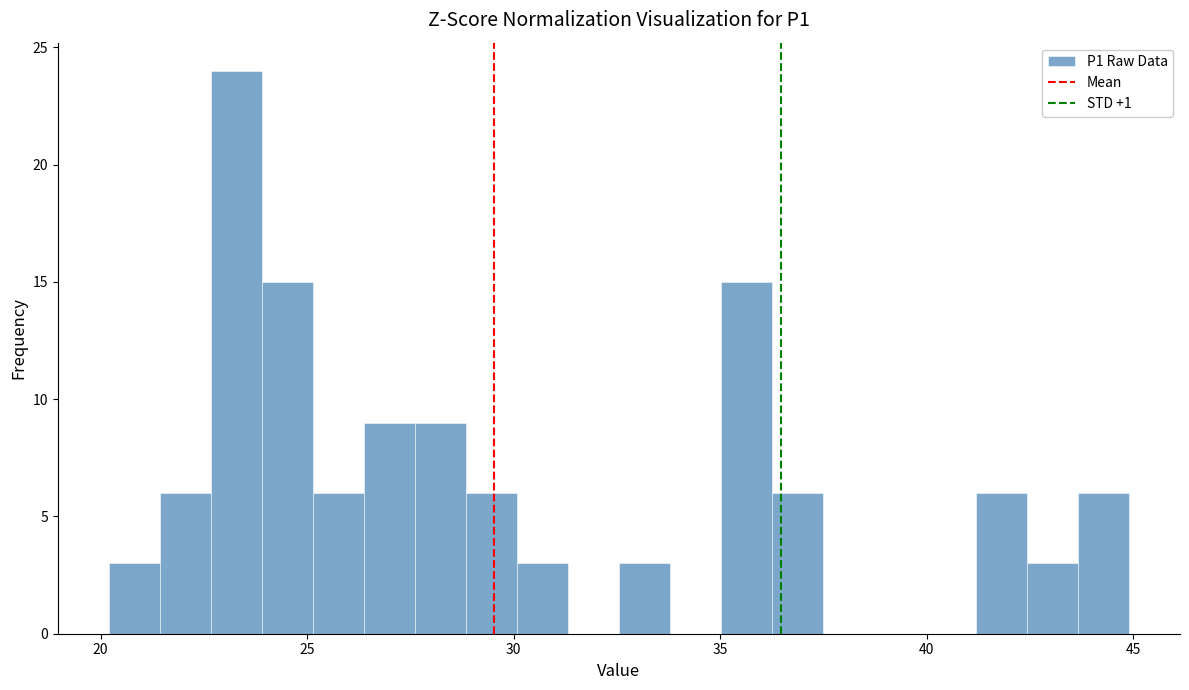

Read against the x-axis, roughly where is the centre of the tallest bar?

23.5